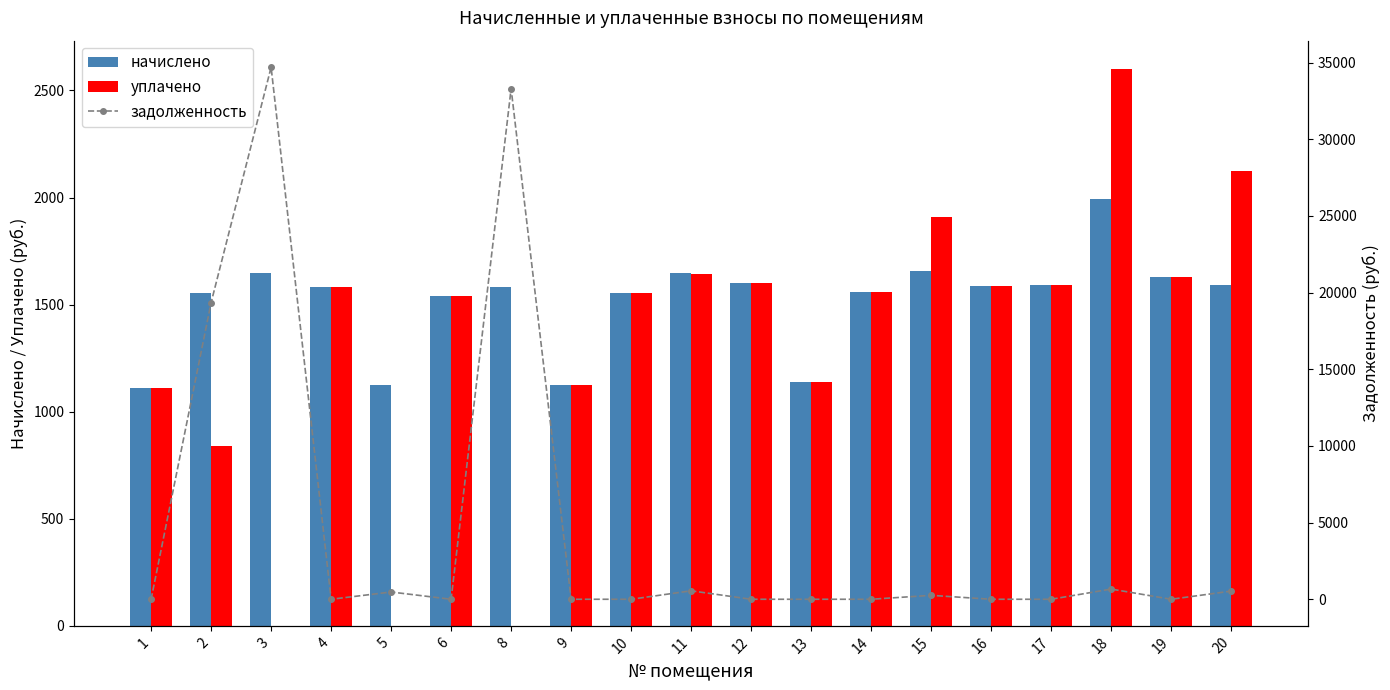

Which has a higher value, 9 or 13?

13